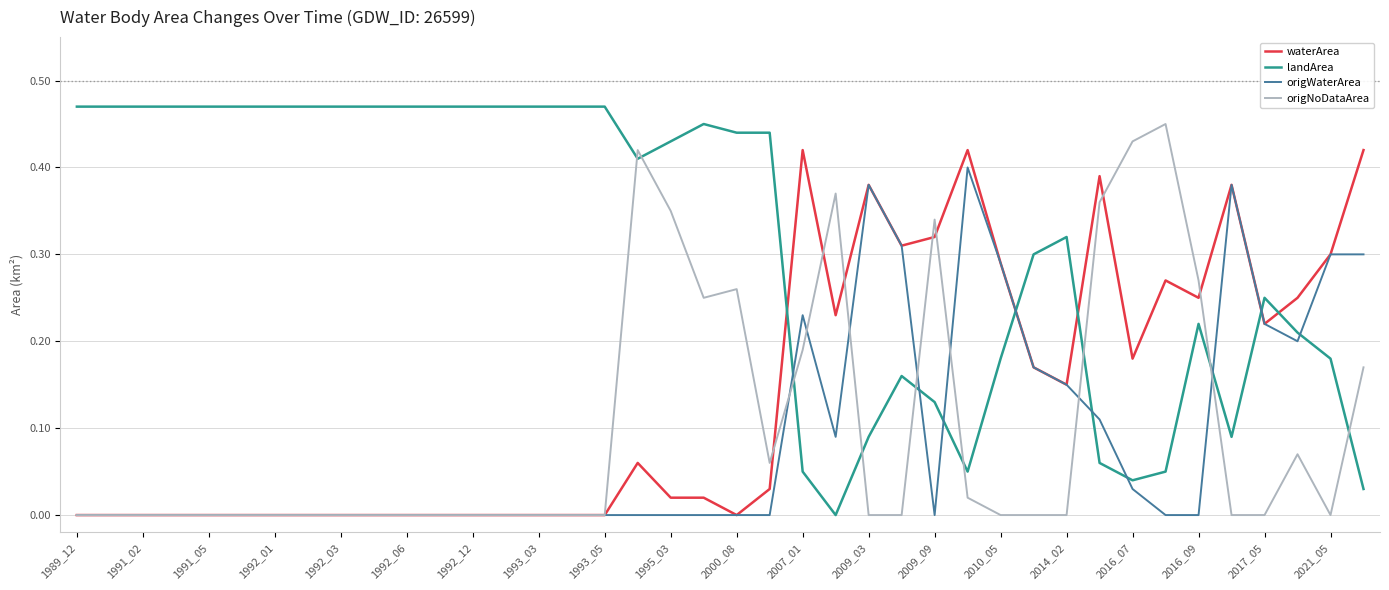

How many lines are shown in the chart?

4